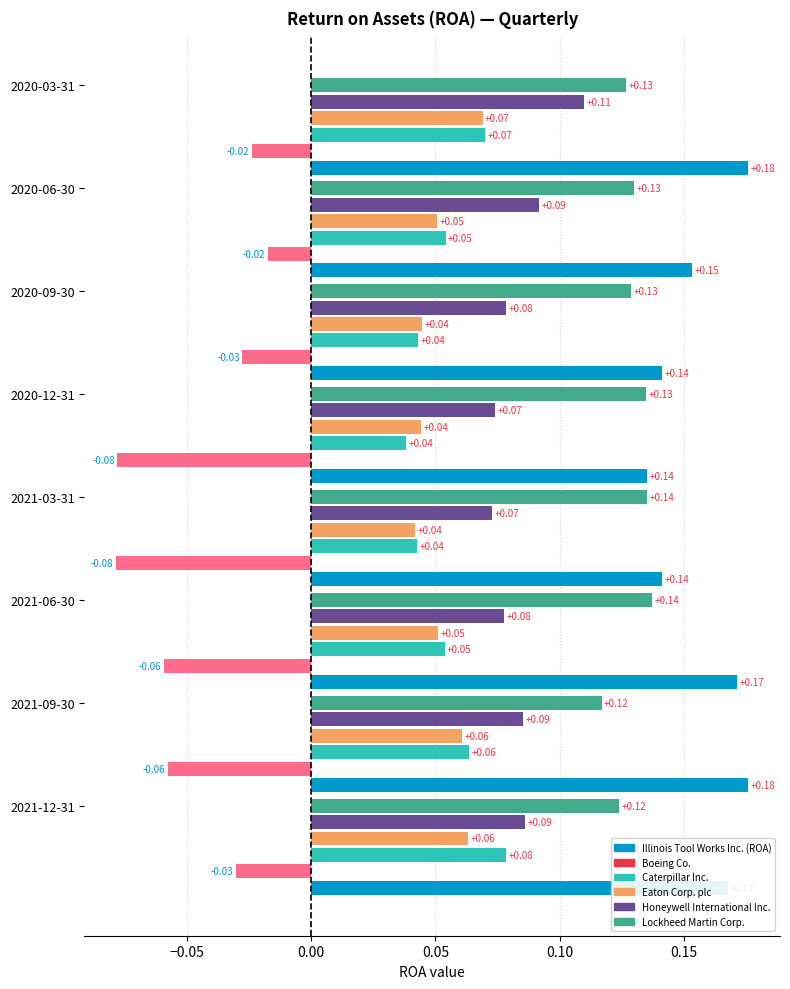

List the series in order of their peak value, highest first.

Illinois Tool Works Inc. (ROA), Lockheed Martin Corp., Honeywell International Inc., Caterpillar Inc., Eaton Corp. plc, Boeing Co.